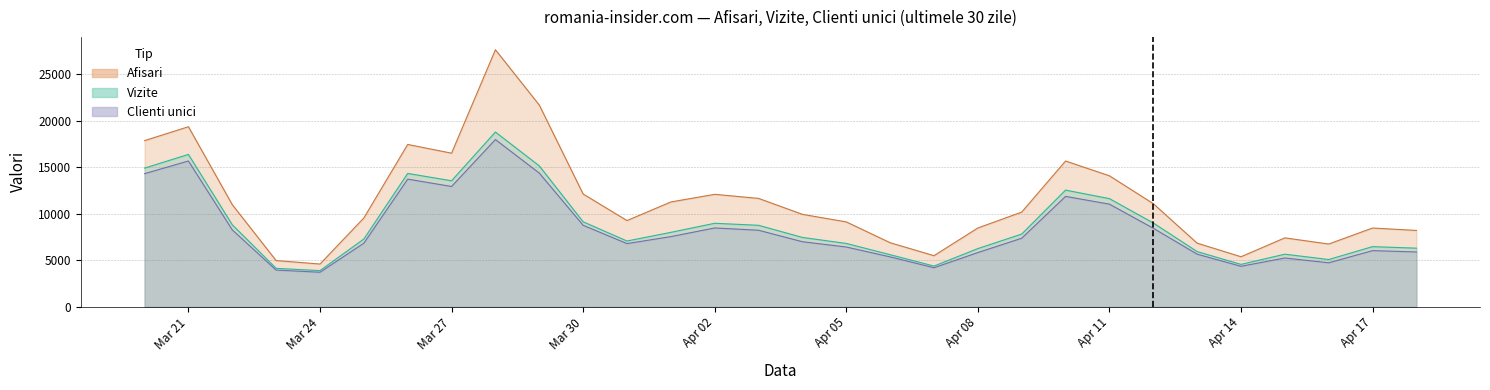

What is the smallest value displayed?

3718